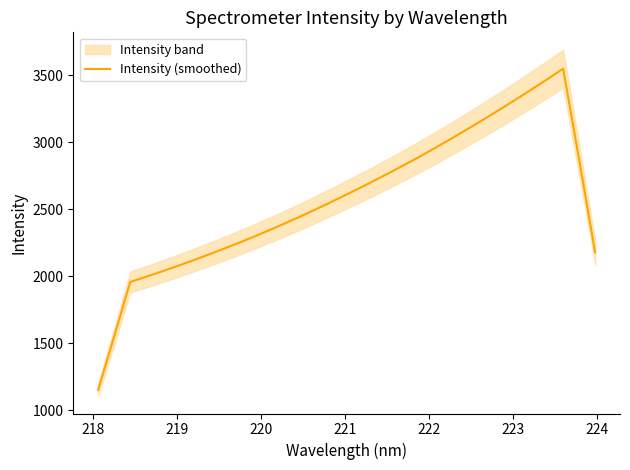

What is the highest value of the Intensity (smoothed) series?

3550.7